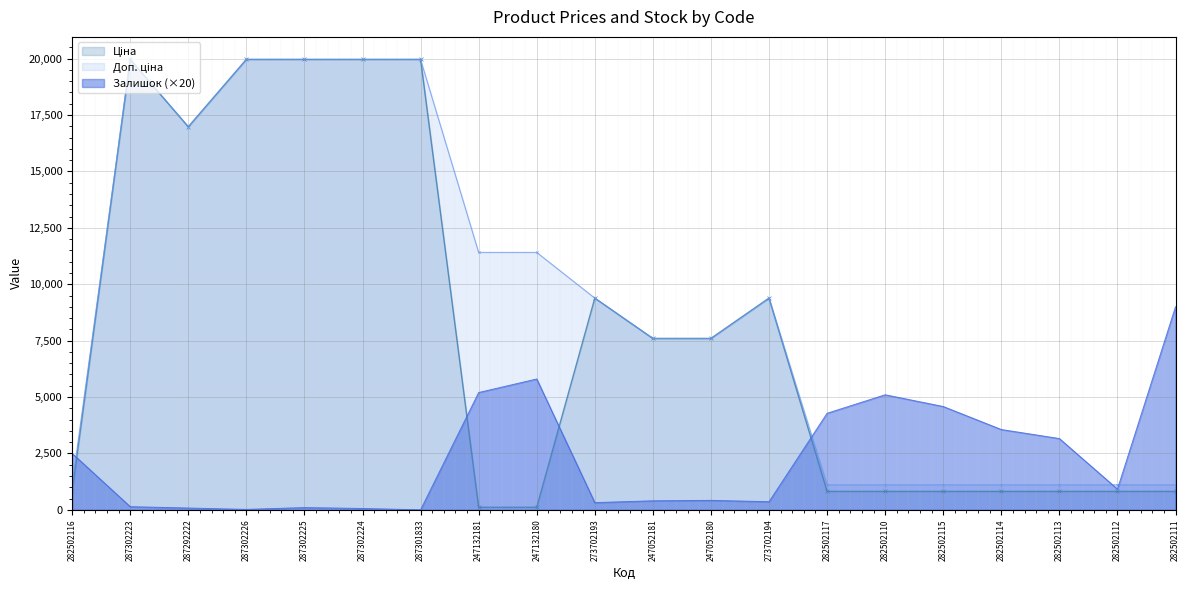

How many values in the Ціна series exceed 7596?

10